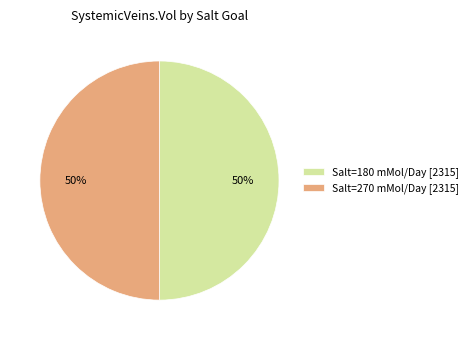

To the nearest percent, what is the difference between the largest and smallest slice percentages?

0%